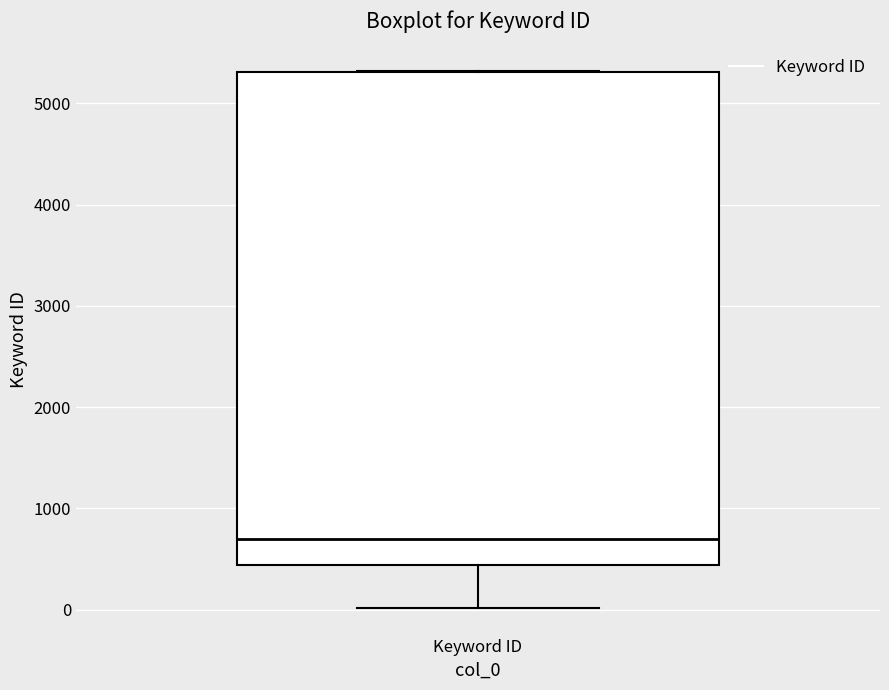

Where is the lower edge of the box for Keyword ID on the y-axis? The values are not printed on the chart, so give them approximately, as read against the axis.

400